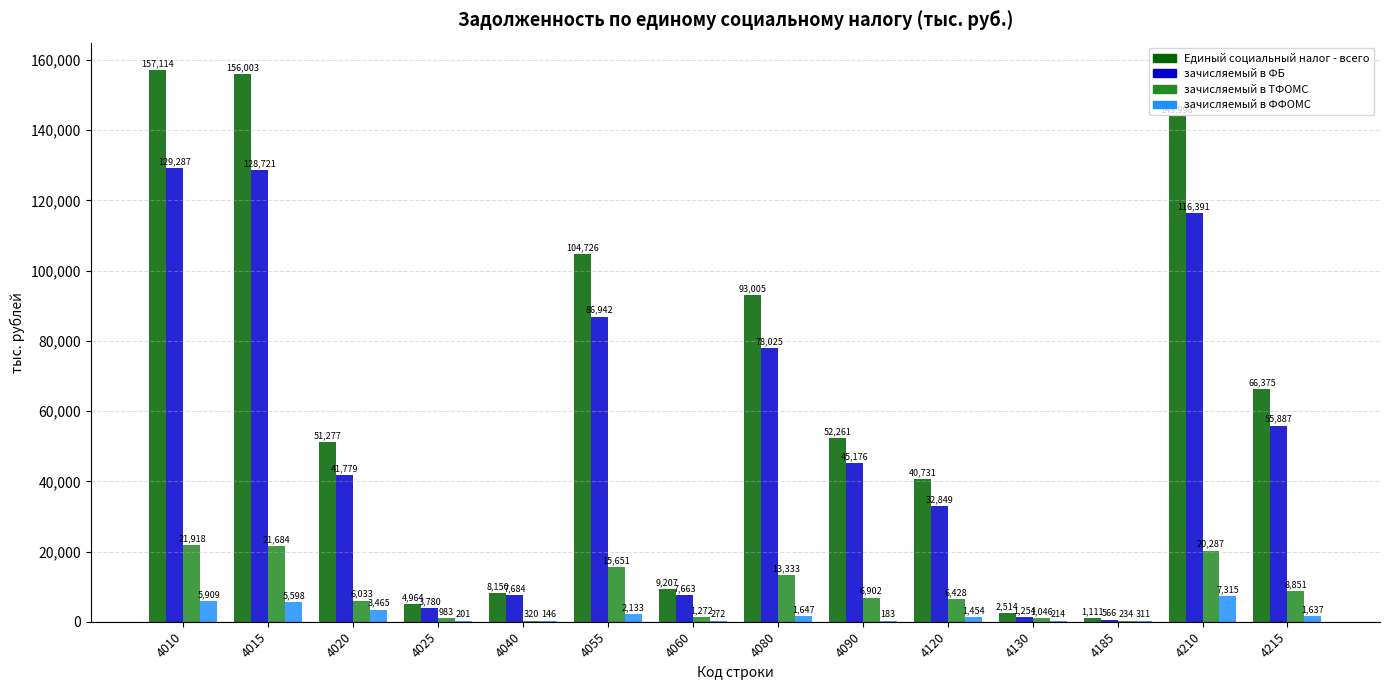

What are all the series names shown in the legend?

Единый социальный налог - всего, зачисляемый в ФБ, зачисляемый в ТФОМС, зачисляемый в ФФОМС